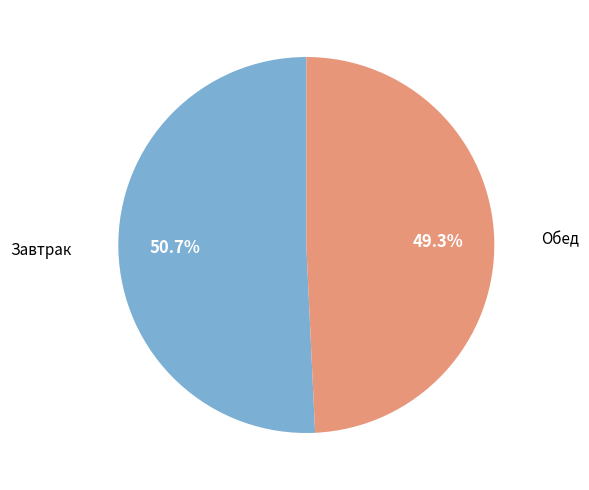

What percentage do Обед and Завтрак together represent?

100.0%